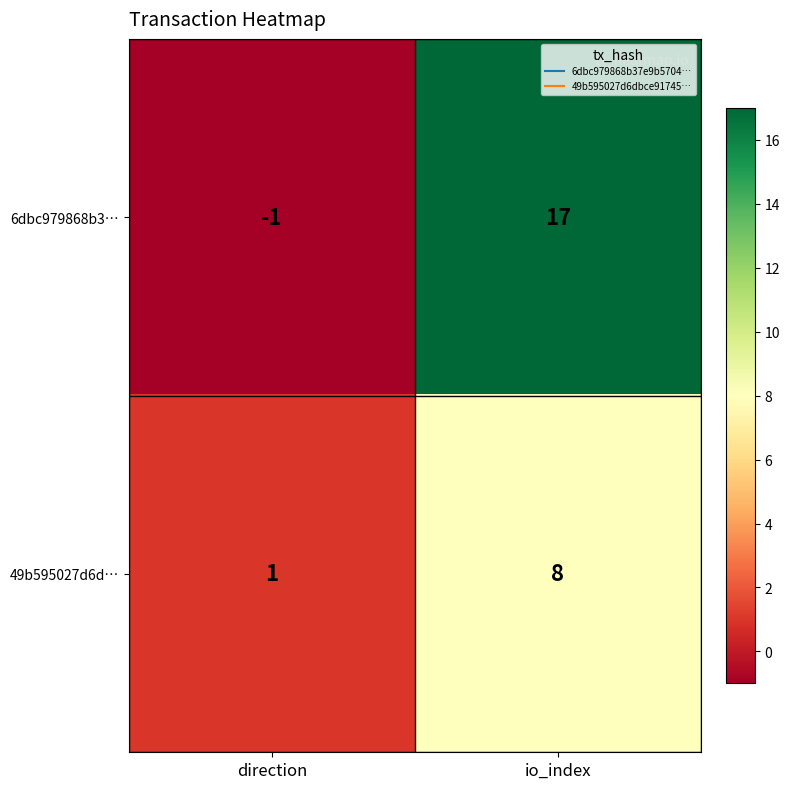

How many series are shown in this chart?

2